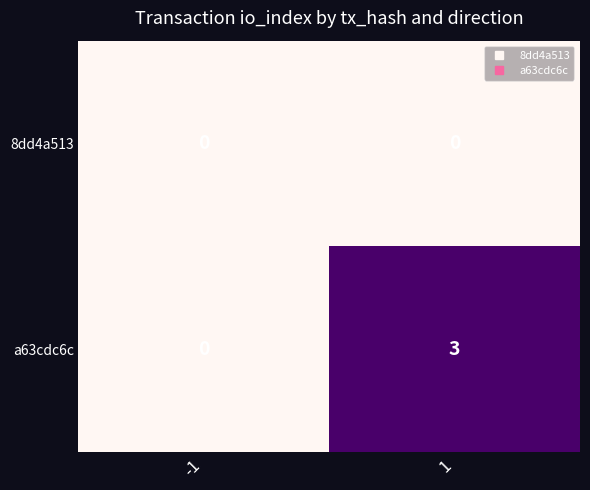

Count the number of data series in this chart.

2